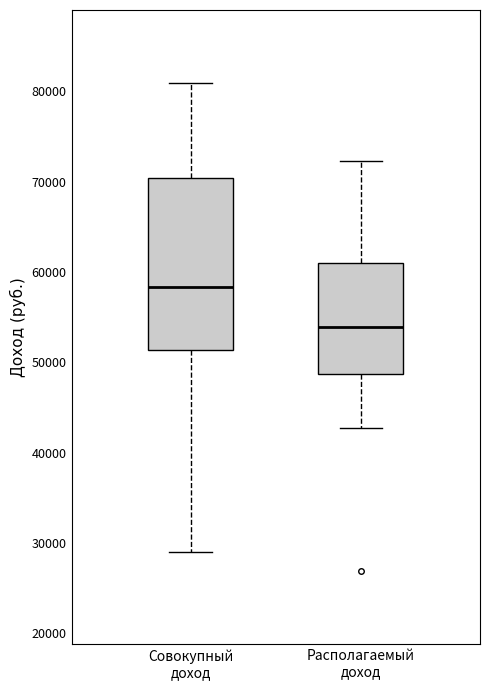

Which box's median line is the lowest?

Располагаемый доход